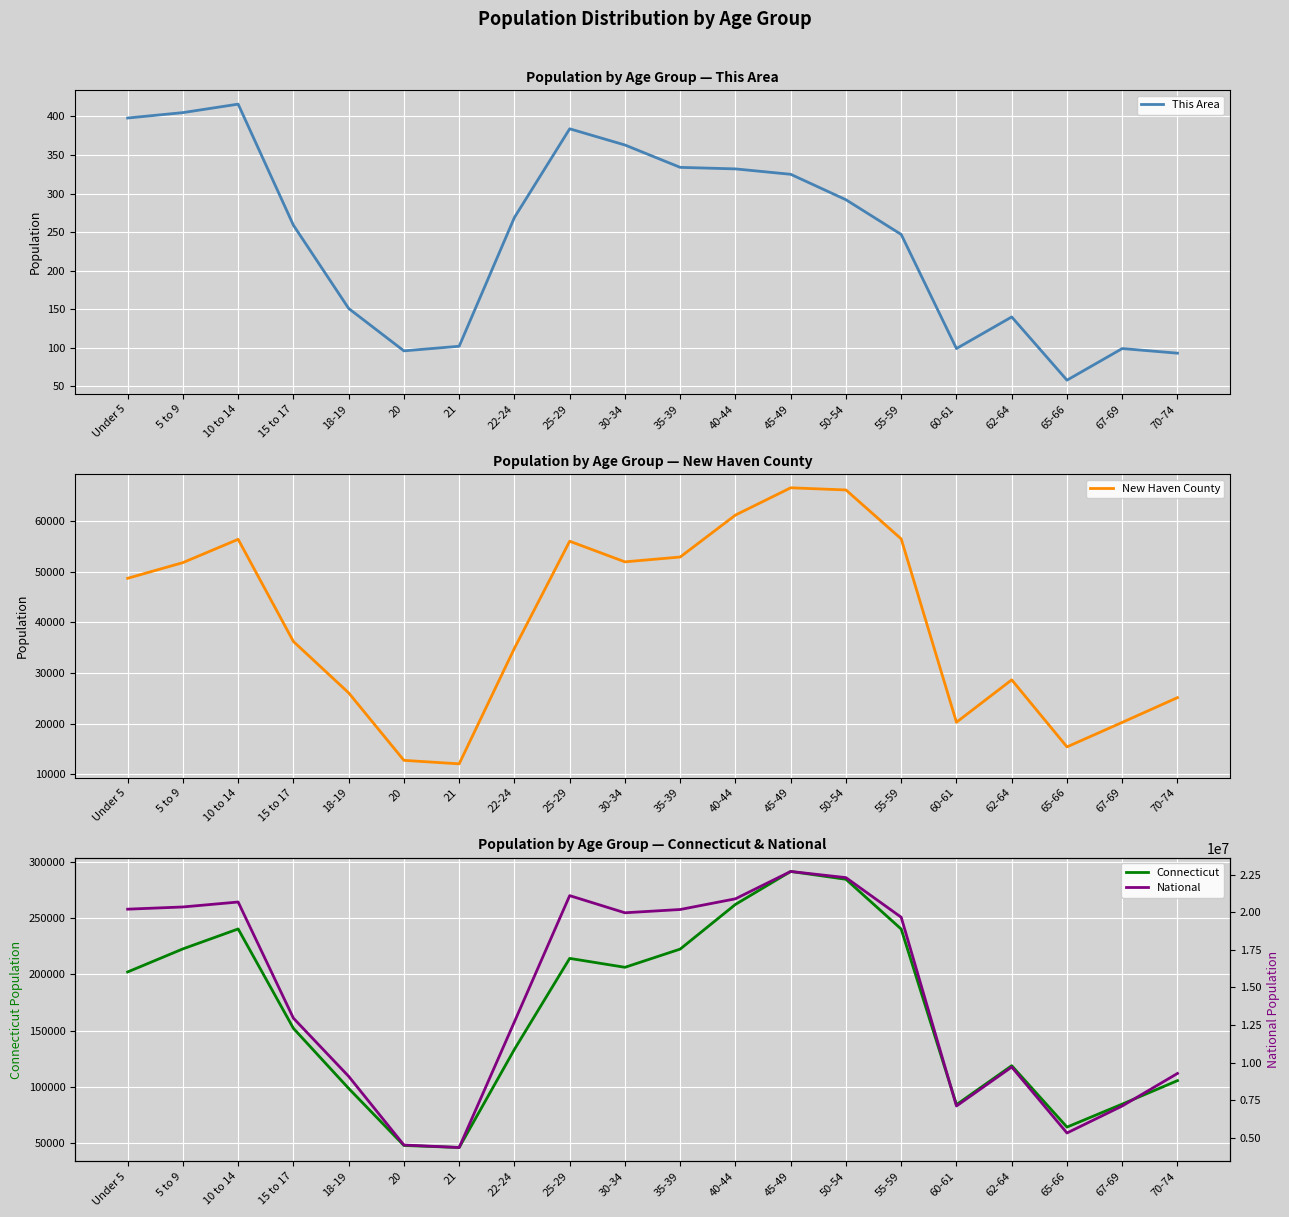

In This Area, how many points are higher than both neighbors (excluding endpoints)?

4